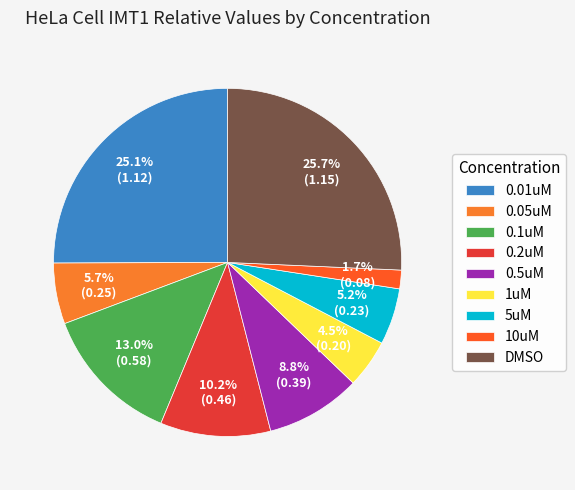

Is 0.01uM the majority of the pie?

No